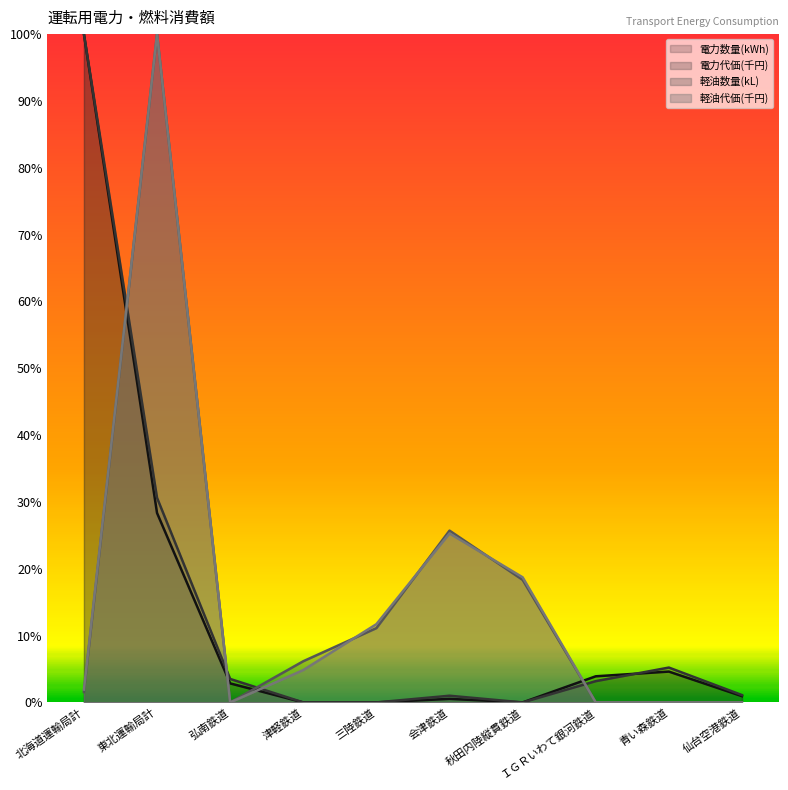

What is the sum of the 電力代価(千円) values at 東北運輸局計 and 弘南鉄道?

0.3